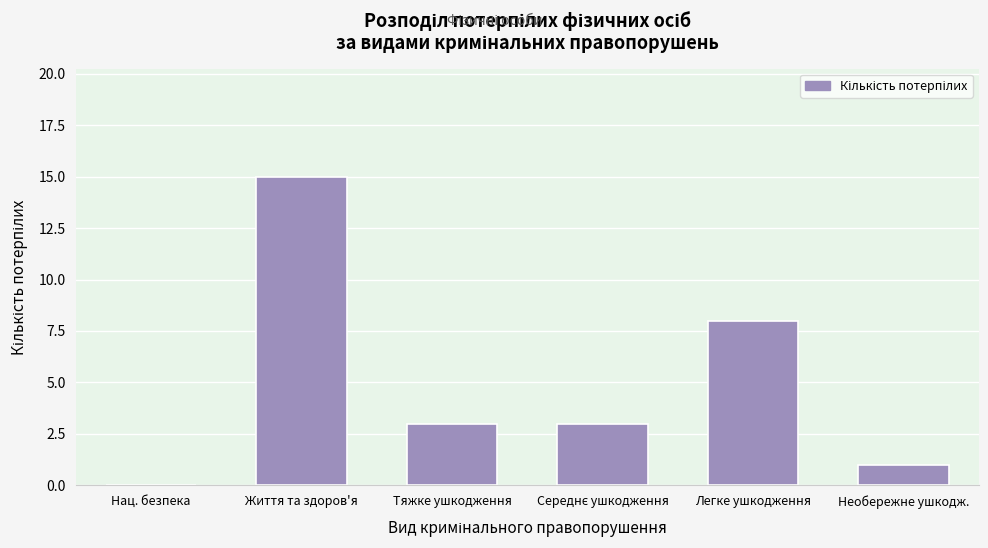

What is the change in value from Нац. безпека to Легке ушкодження?

+8